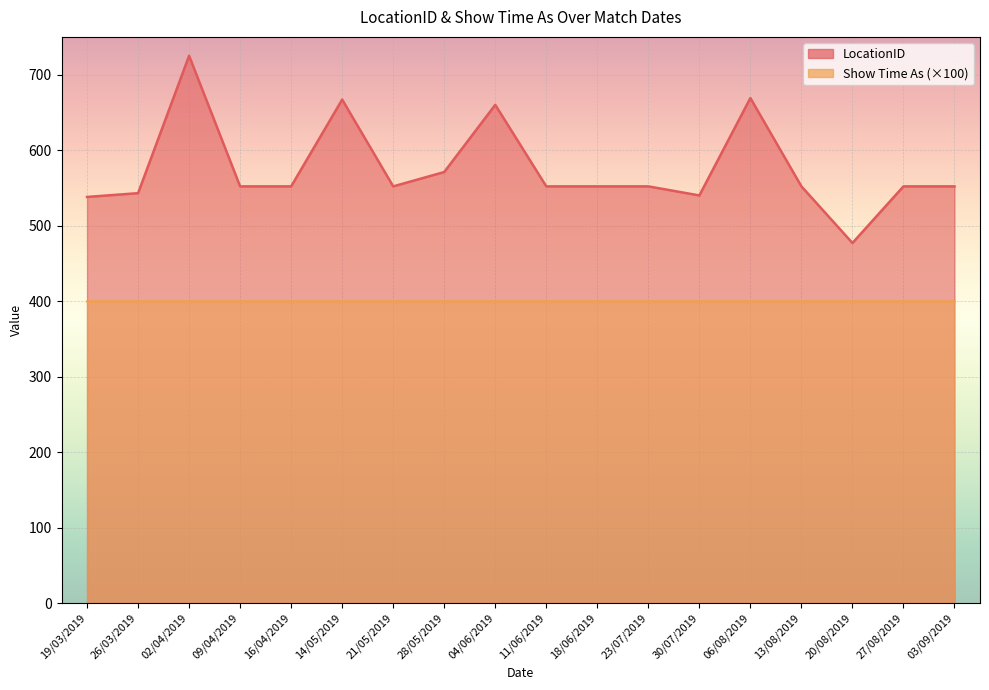

At which category does the chart reach its minimum across all series?

20/08/2019